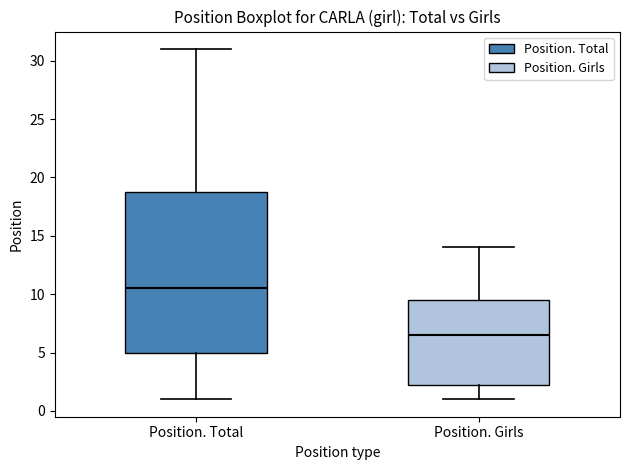

Which box has the highest median line?

Position. Total